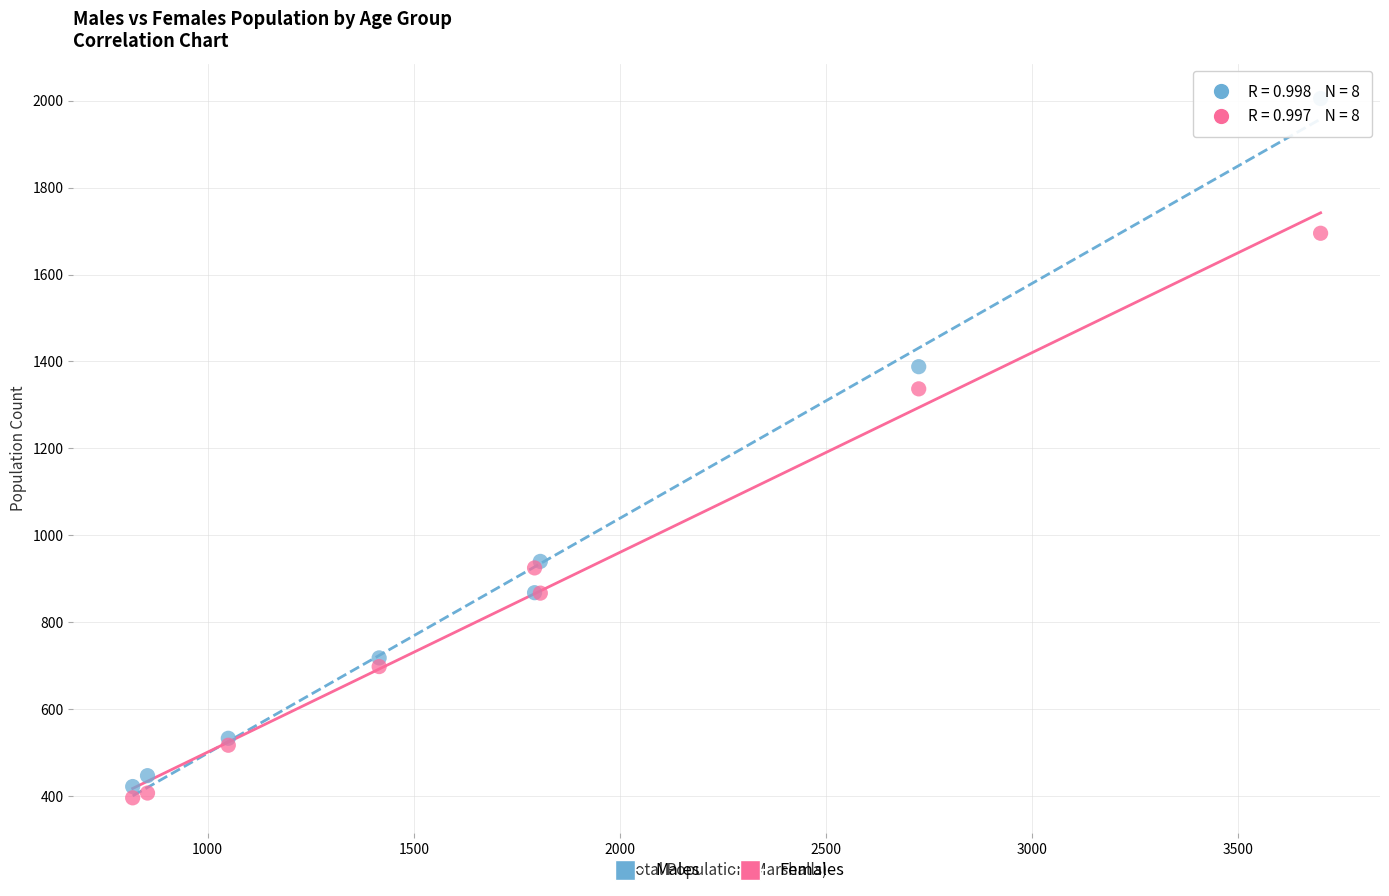

What is the X range (max minus min) for the scatter plot?

2882